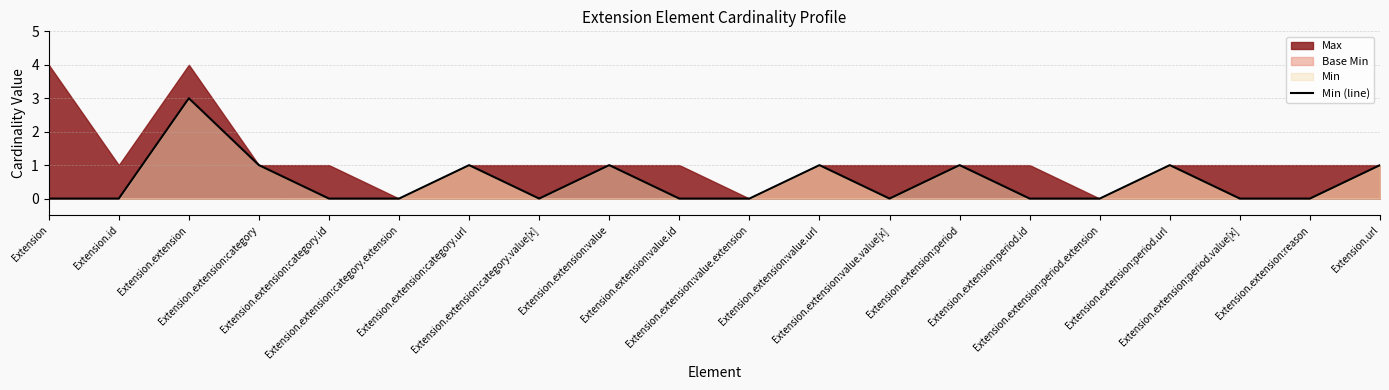

What position from the right is Extension.extension:category?

17